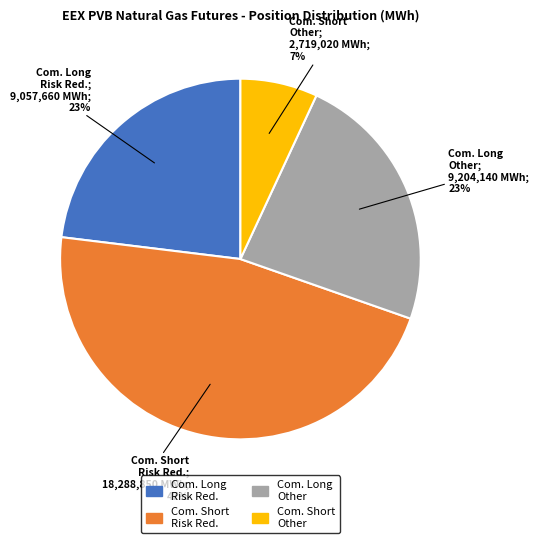

Is the sum of Com. Long Risk Red. and Com. Short Other greater than half?

No